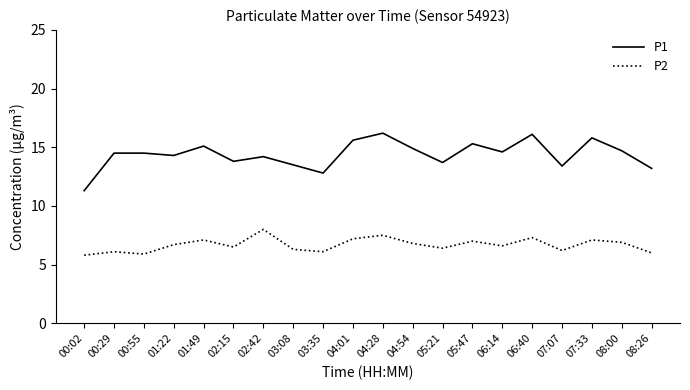

What is the maximum value for P1?

16.2